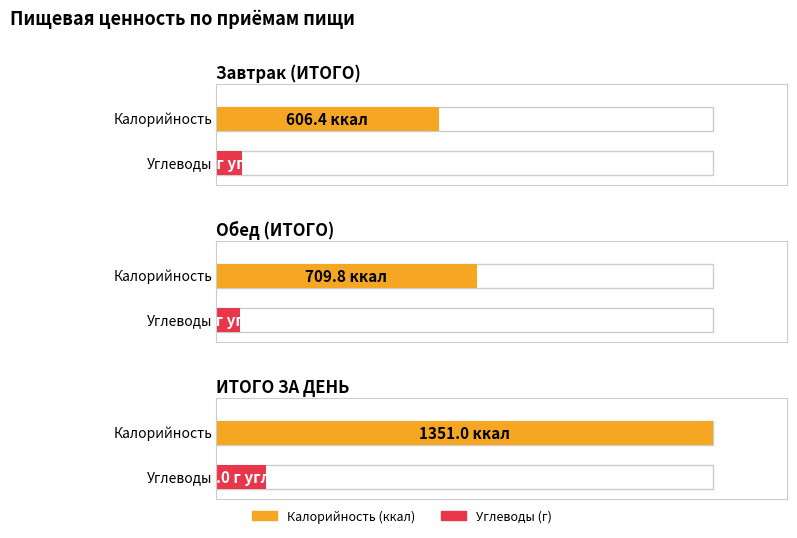

How many values in the Калорийность series exceed 709?

2